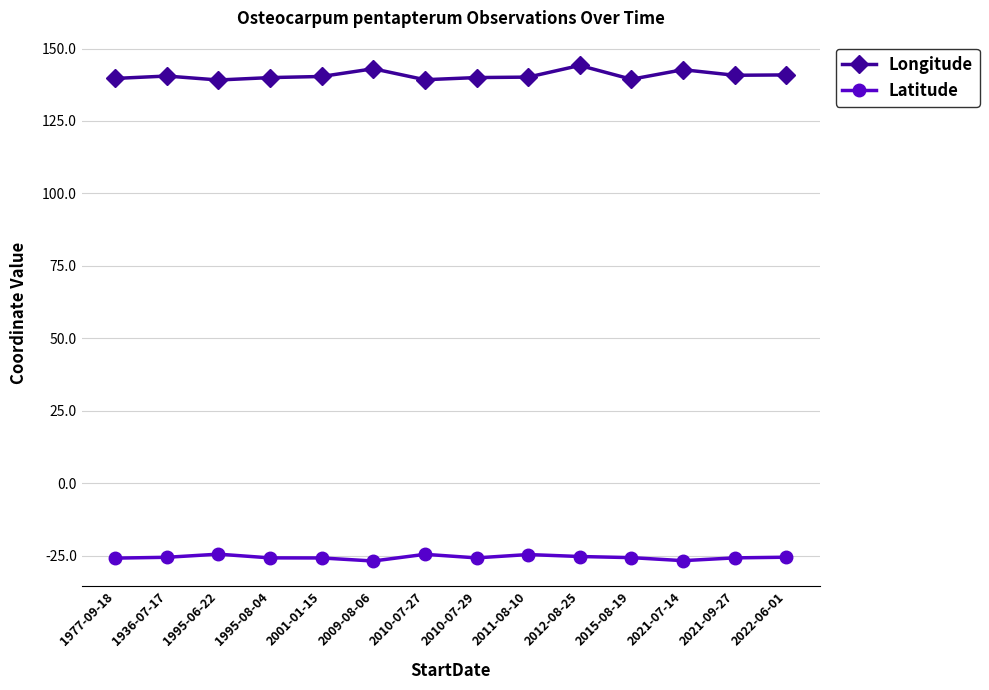

What position from the left is 2021-07-14?

12